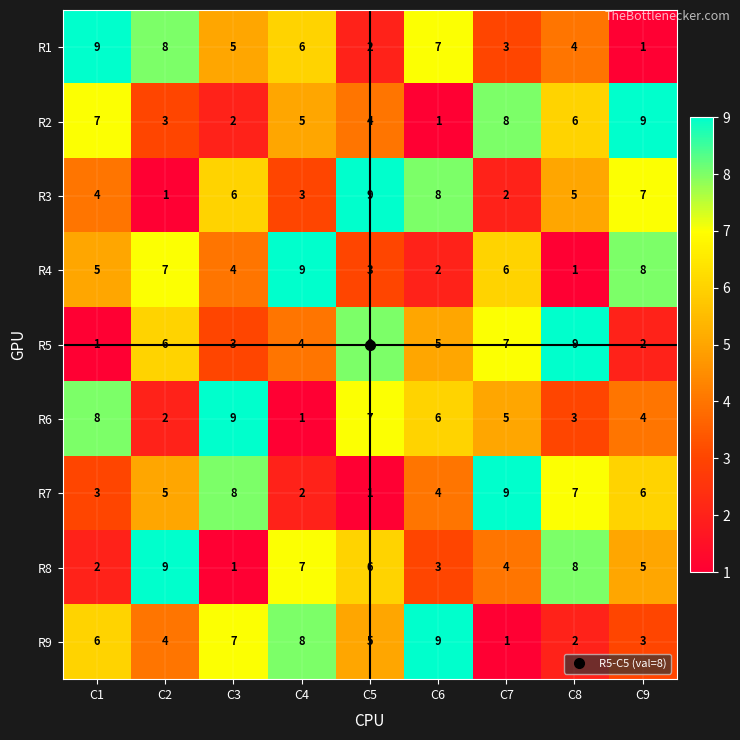

What is the difference between the highest and lowest values at C9?

8